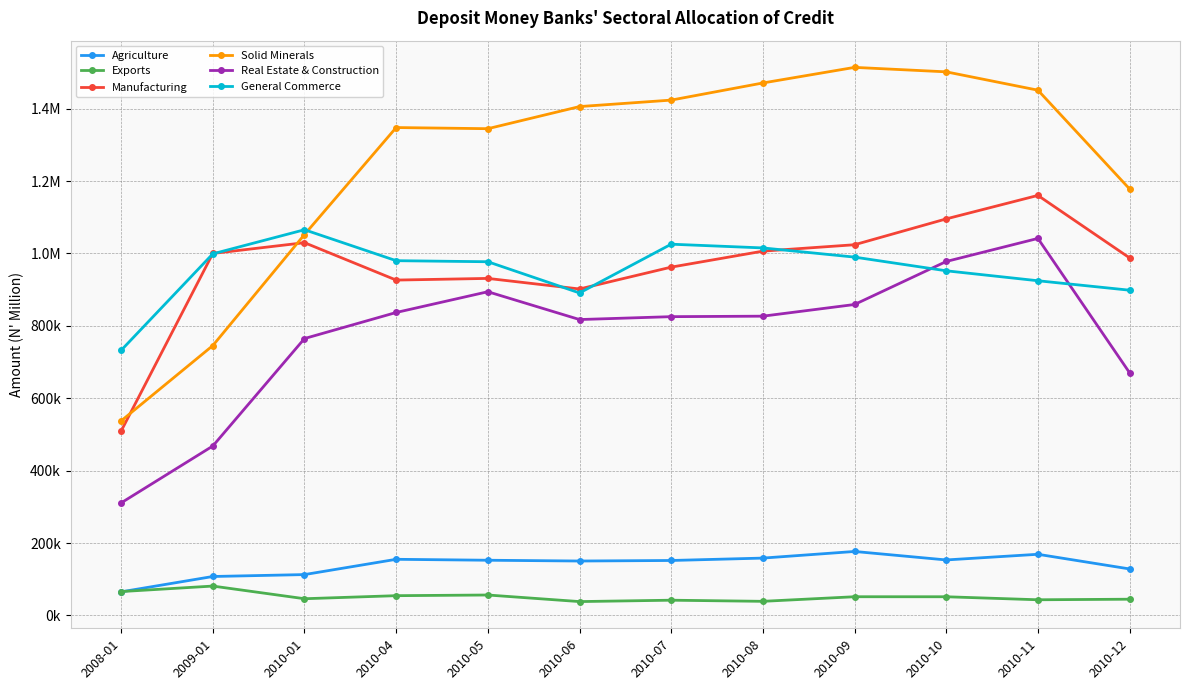

What are all the series names shown in the legend?

Agriculture, Exports, Manufacturing, Solid Minerals, Real Estate & Construction, General Commerce